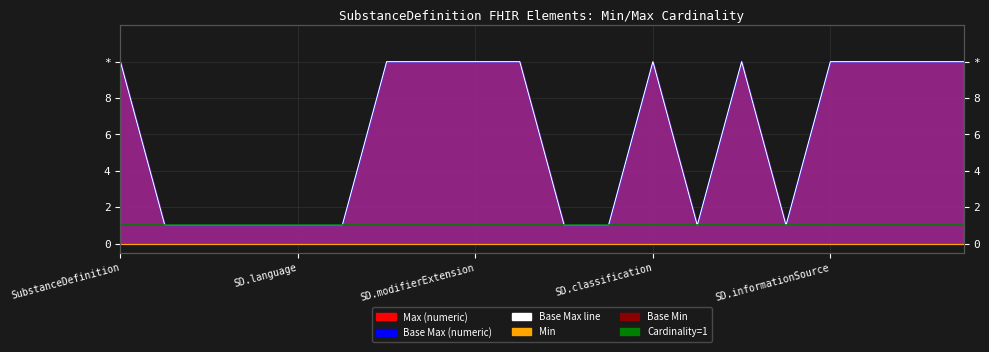

Which series has the largest total across all categories?

Max (numeric)